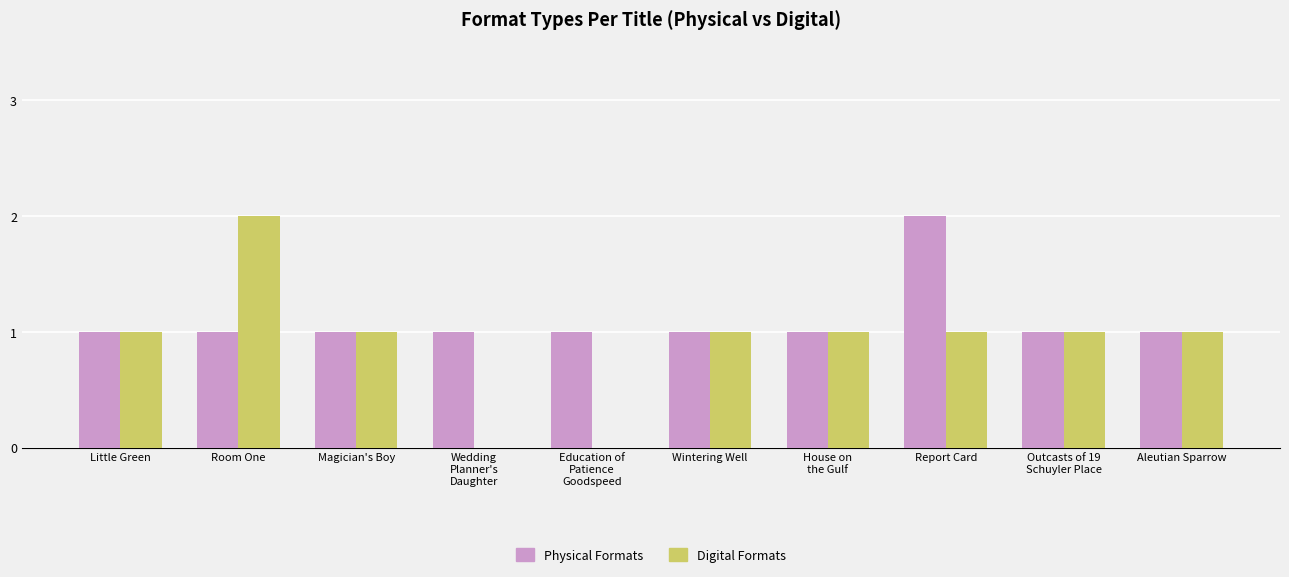

The Physical Formats series shows 1 at Magician's Boy. True or false?

True